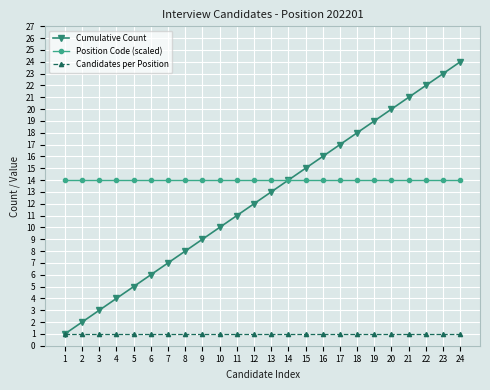

Which category has the highest value across all series?

24